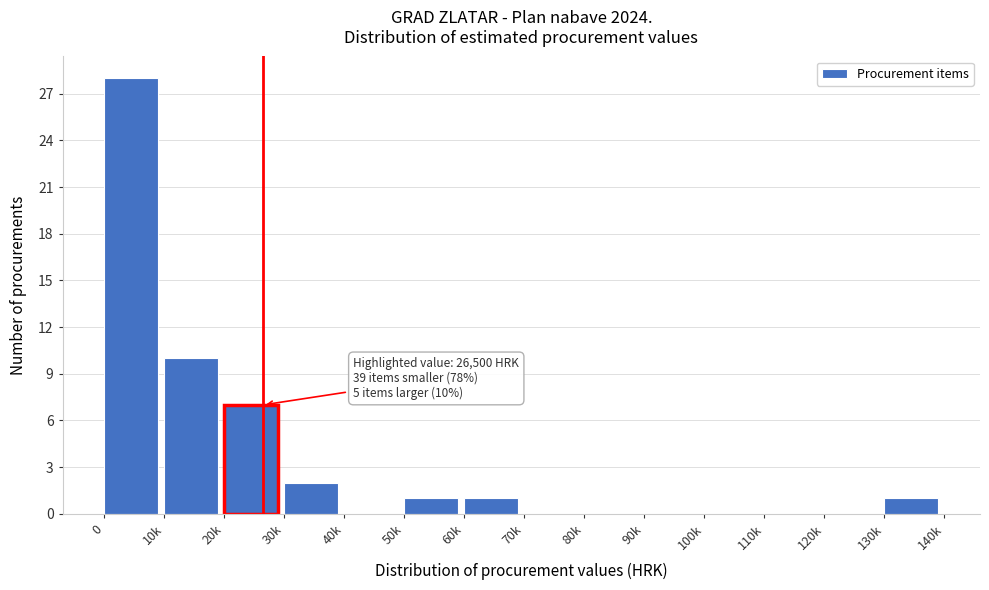

Reading left to right, extract all data points from this chart.

0=28	10k=10	20k=7	30k=2	40k=0	50k=1	60k=1	70k=0	80k=0	90k=0	100k=0	110k=0	120k=0	130k=1